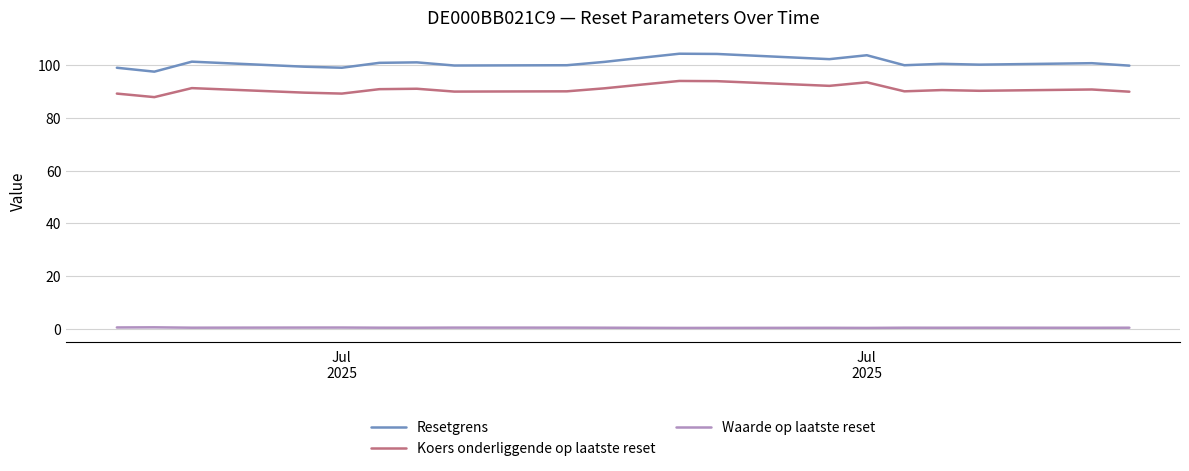

Which series has the largest range (max minus min)?

Resetgrens